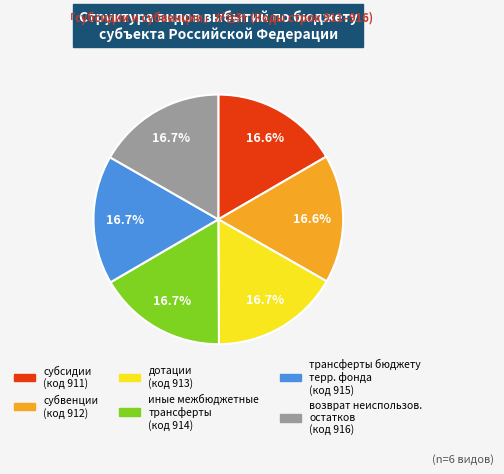

Is there a majority slice in this chart?

No